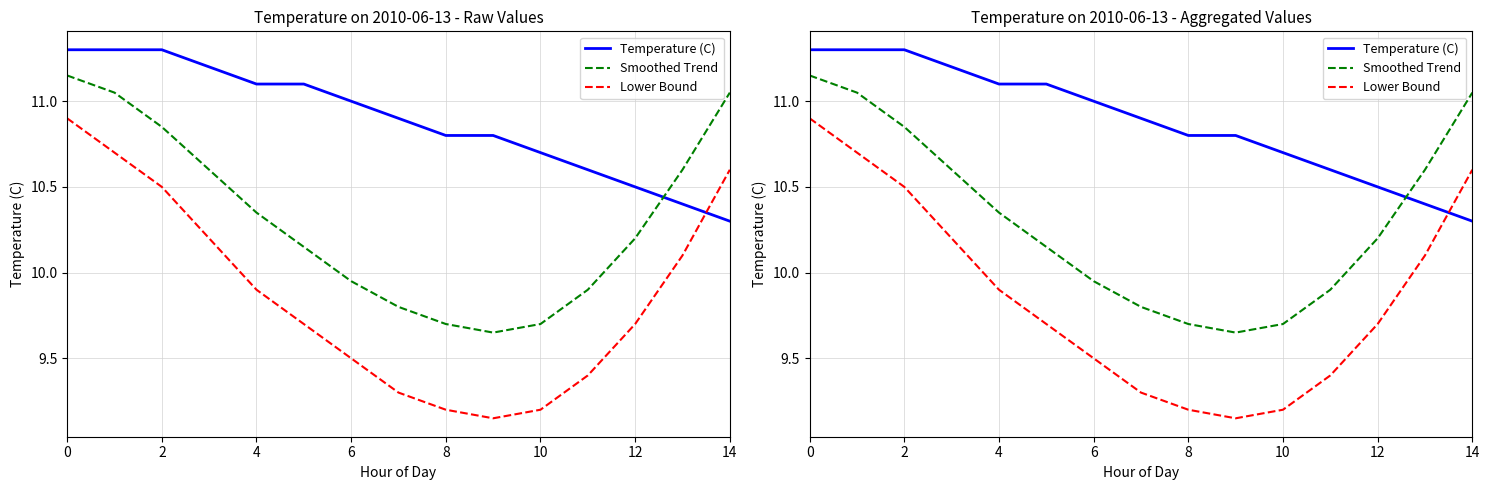

True or false: Lower Bound has more than 1 interior local peaks.

False